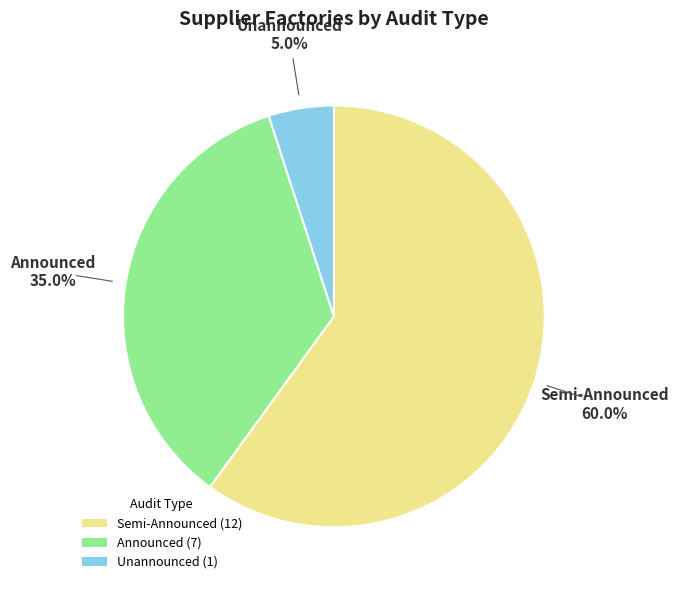

Which category accounts for the majority?

Semi-Announced